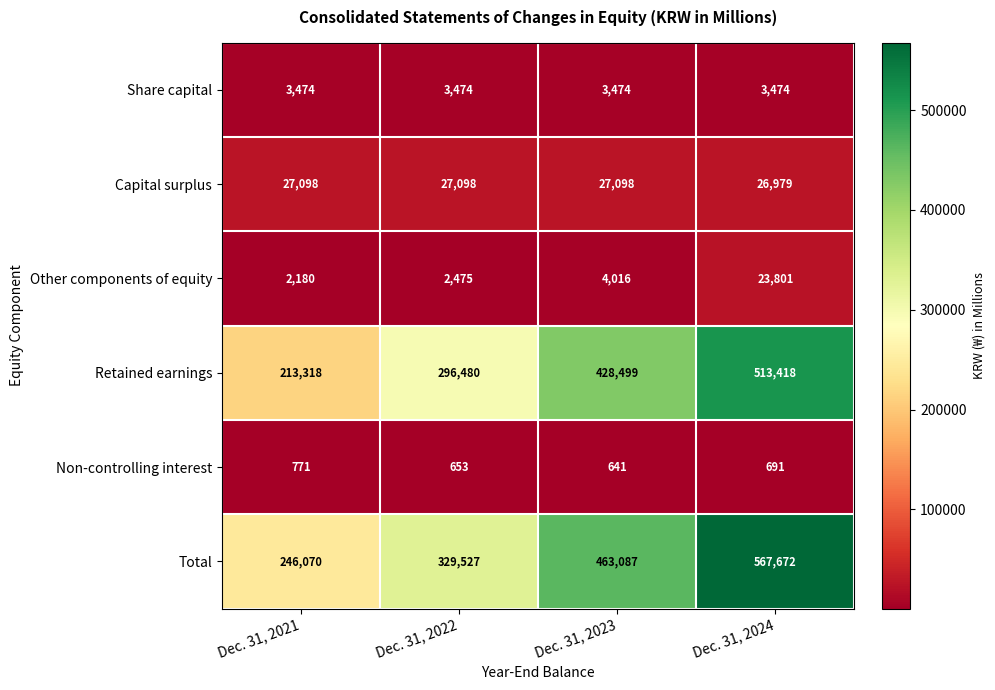

Which series has the widest spread of values?

Total